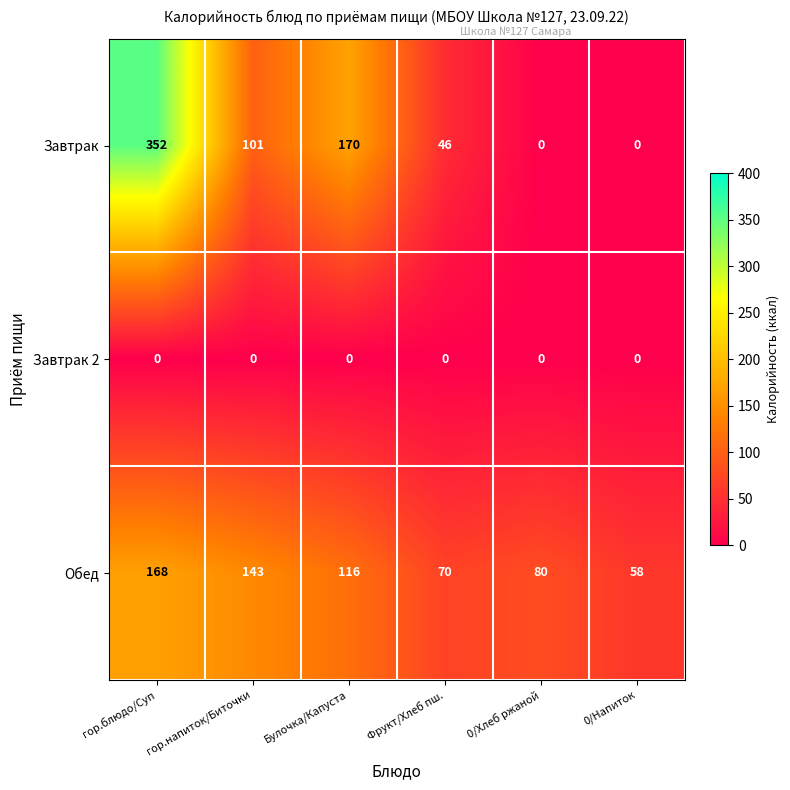

The value of Завтрак 2 at Булочка/Капуста is 0. True or false?

True